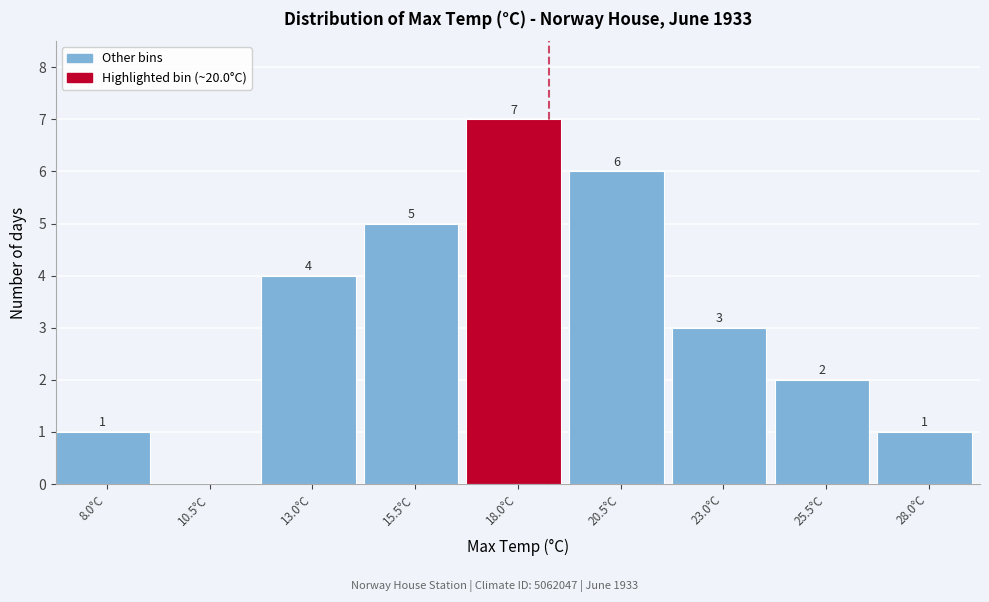

Reading right to left, list all the values displayed in this chart.

28.0°C=1	25.5°C=2	23.0°C=3	20.5°C=6	18.0°C=7	15.5°C=5	13.0°C=4	10.5°C=0	8.0°C=1